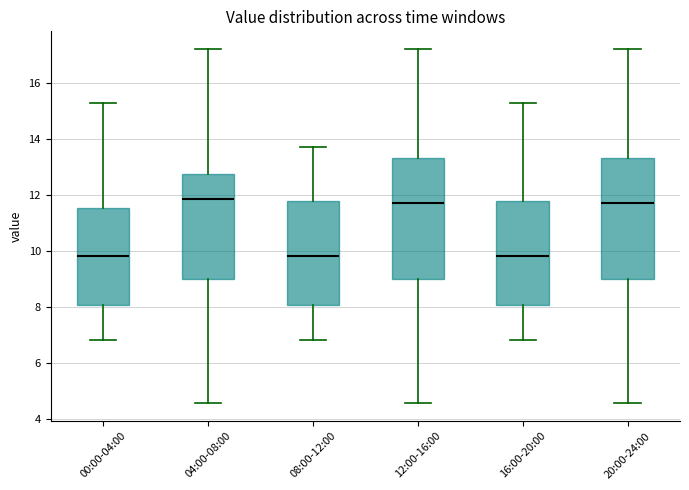

Reading left to right, transcribe this box plot: for each box, give where its median line is, the range the box spans, and where its two whiskers end, as read against the y-axis. The values are not printed on the chart, so give them approximately, as read against the axis.

00:00-04:00: median 9.8, box 8.0 to 11.6, whiskers 6.8 to 15.2
04:00-08:00: median 11.8, box 9.0 to 12.8, whiskers 4.6 to 17.2
08:00-12:00: median 9.8, box 8.0 to 11.8, whiskers 6.8 to 13.8
12:00-16:00: median 11.6, box 9.0 to 13.4, whiskers 4.6 to 17.2
16:00-20:00: median 9.8, box 8.0 to 11.8, whiskers 6.8 to 15.2
20:00-24:00: median 11.6, box 9.0 to 13.4, whiskers 4.6 to 17.2